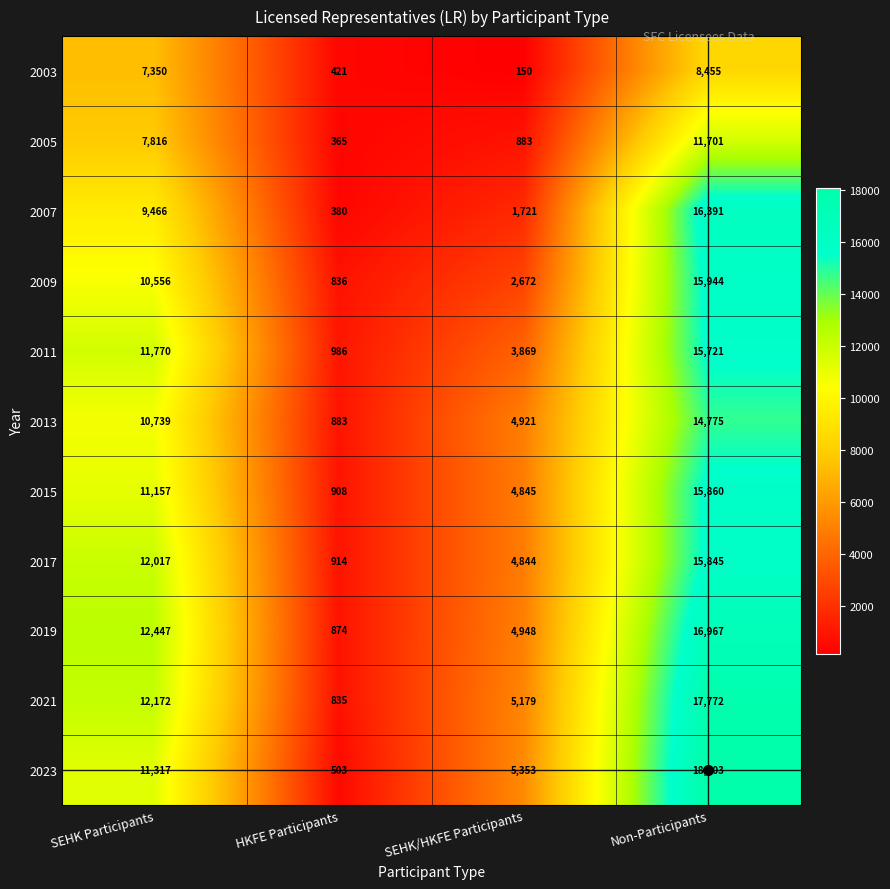

How many series are shown in this chart?

11